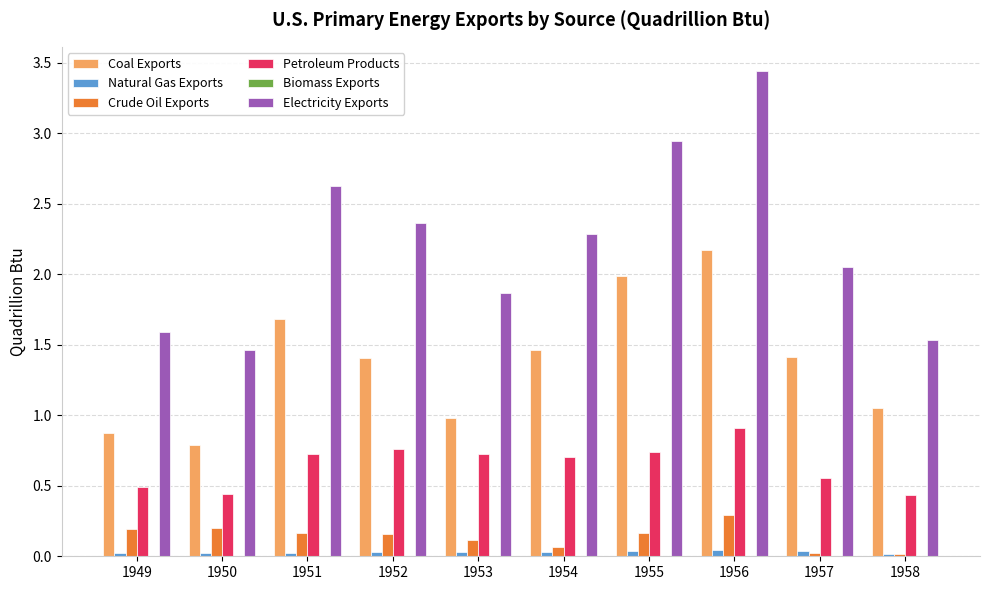

What is the sum of all Petroleum Products values?

6.5